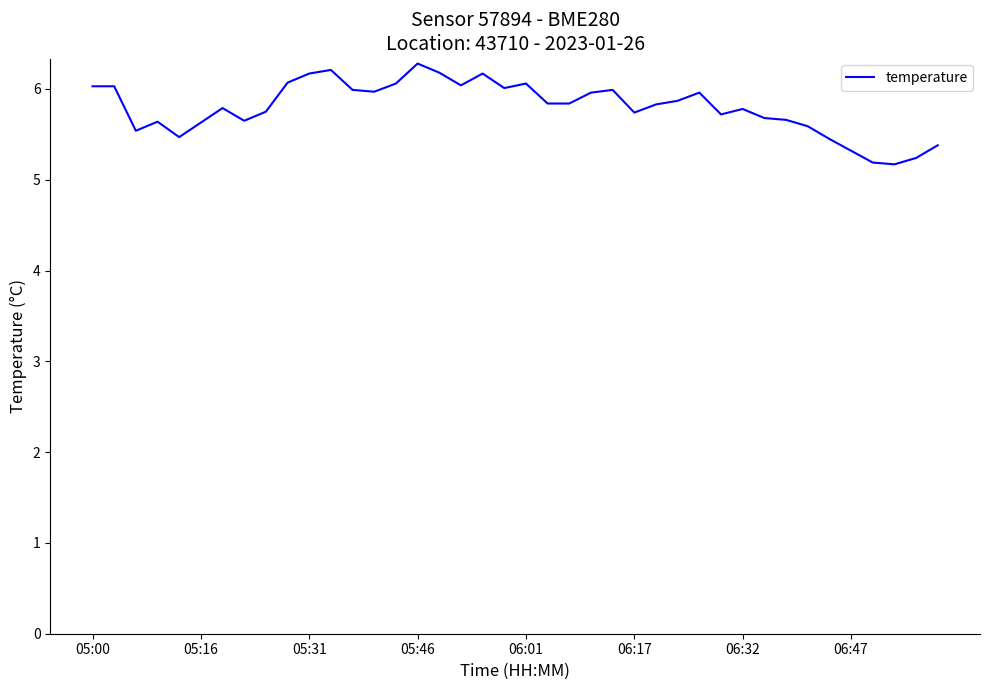

What is the minimum value shown in the chart?

5.2